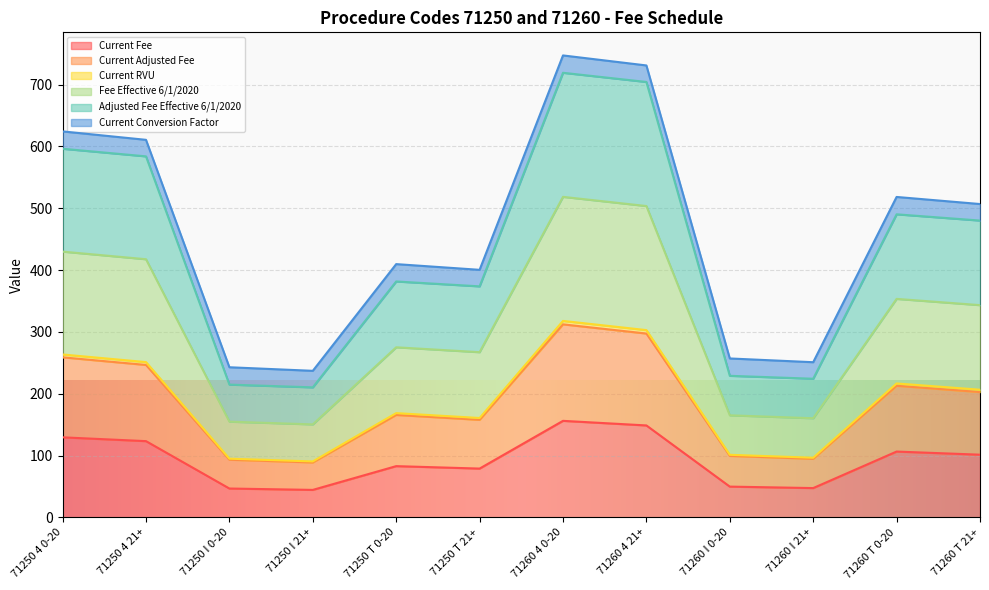

At which label is Current Fee closest to 100?

71260 T 21+